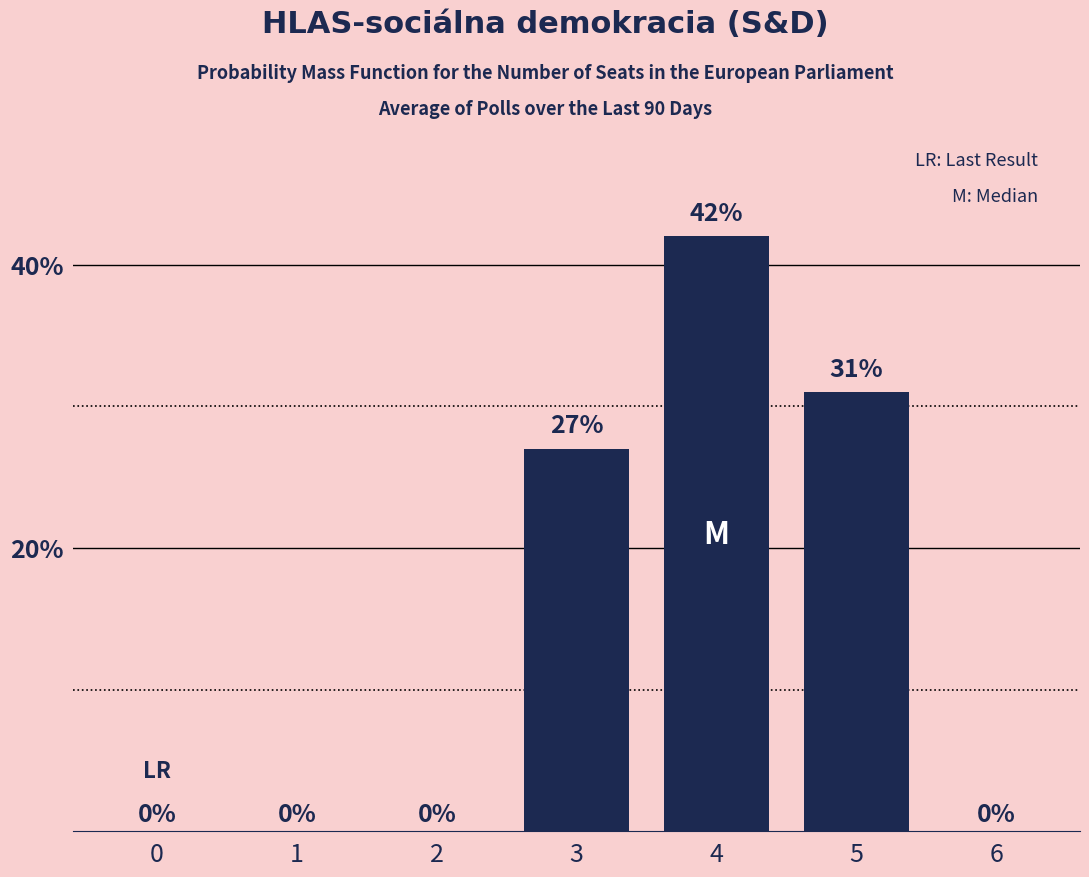

Where is the data nearest to the value 21?

3